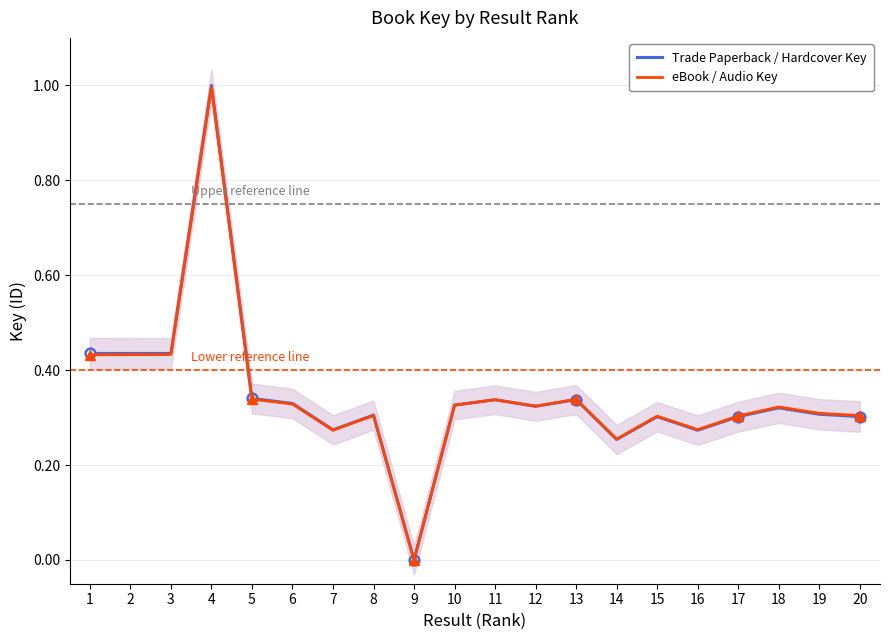

Which series has the largest range (max minus min)?

Trade Paperback / Hardcover Key